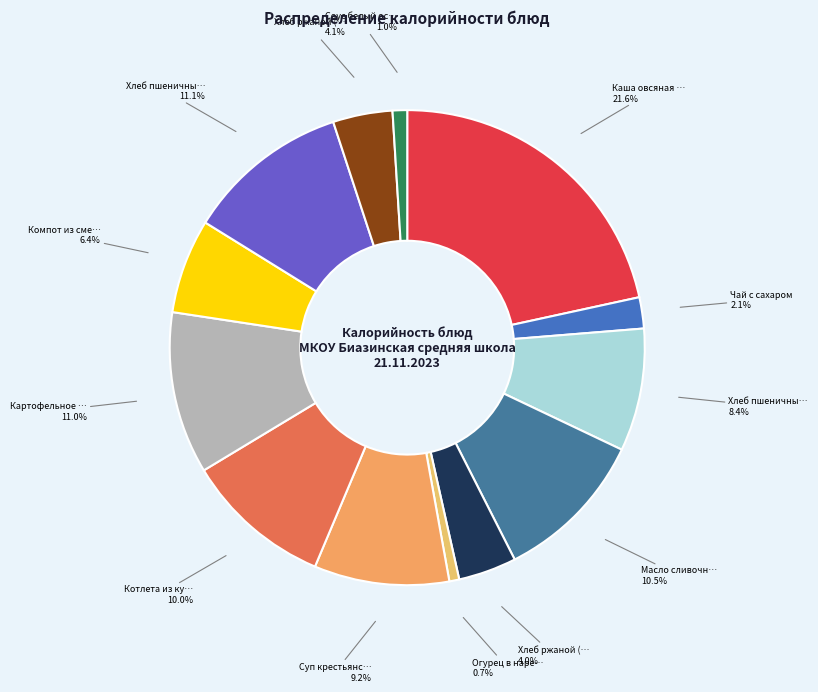

How many slices are in this pie chart?

13